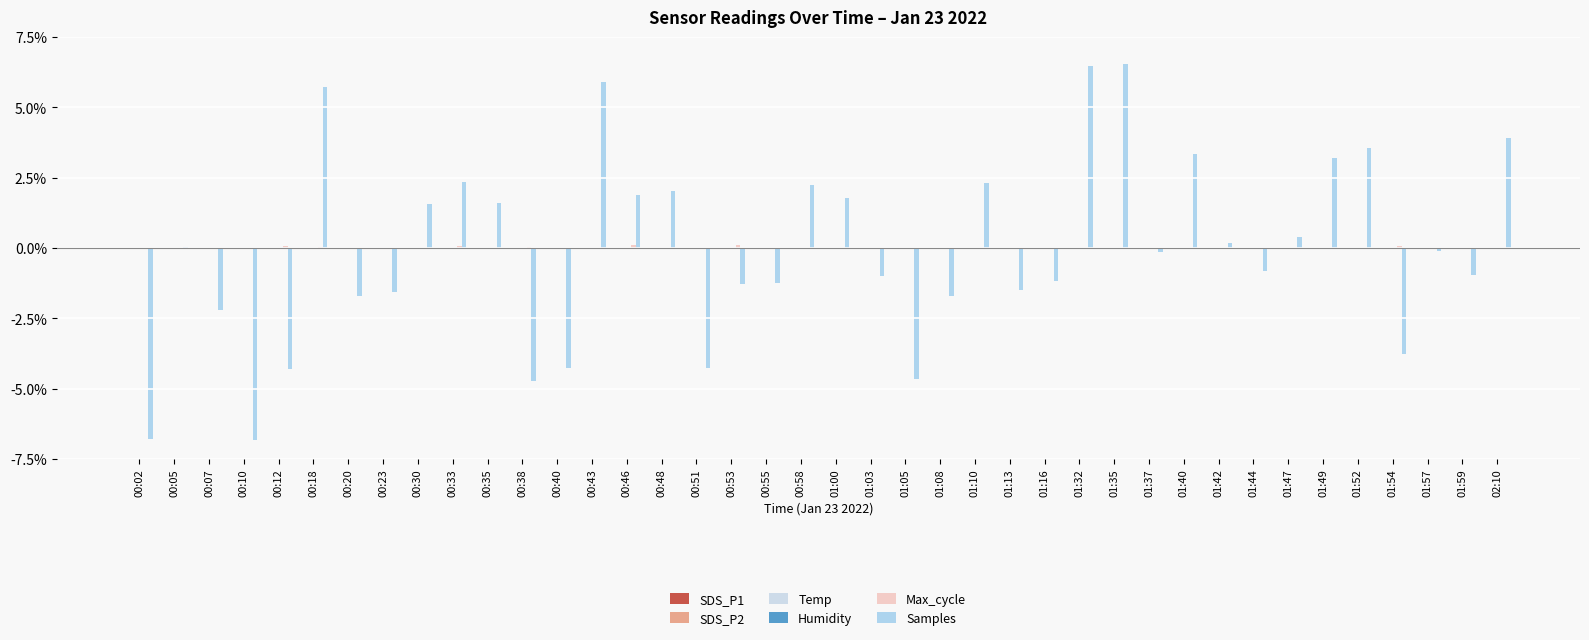

Does the chart contain stacked bars?

No